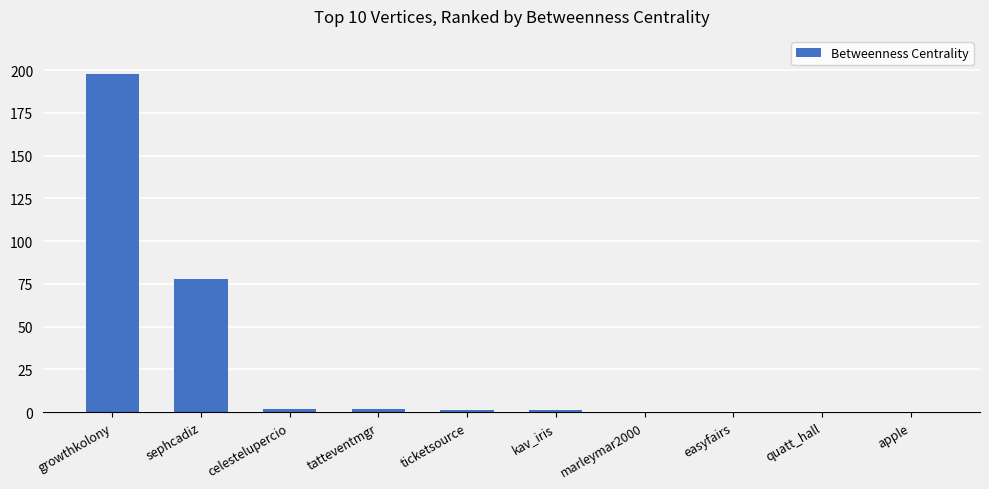

What is the sum of all values?

282